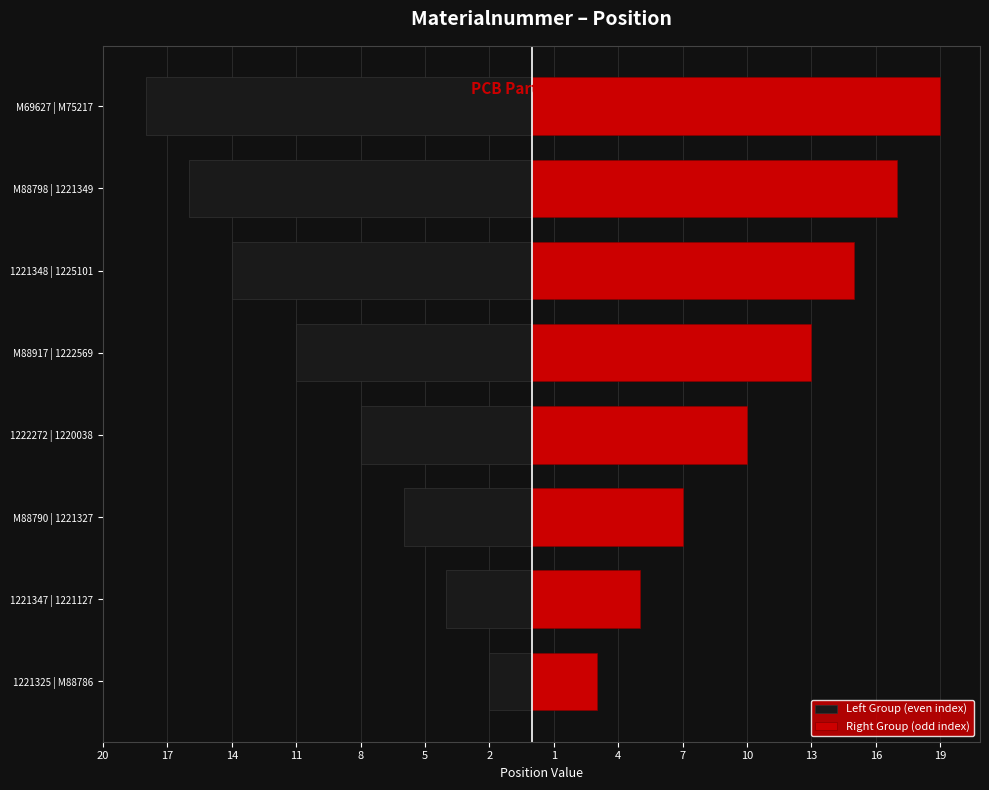

Is the value of Left Group (even index) at 1221347 | 1221127 greater than the value of Right Group (odd index) at M88917 | 1222569?

No